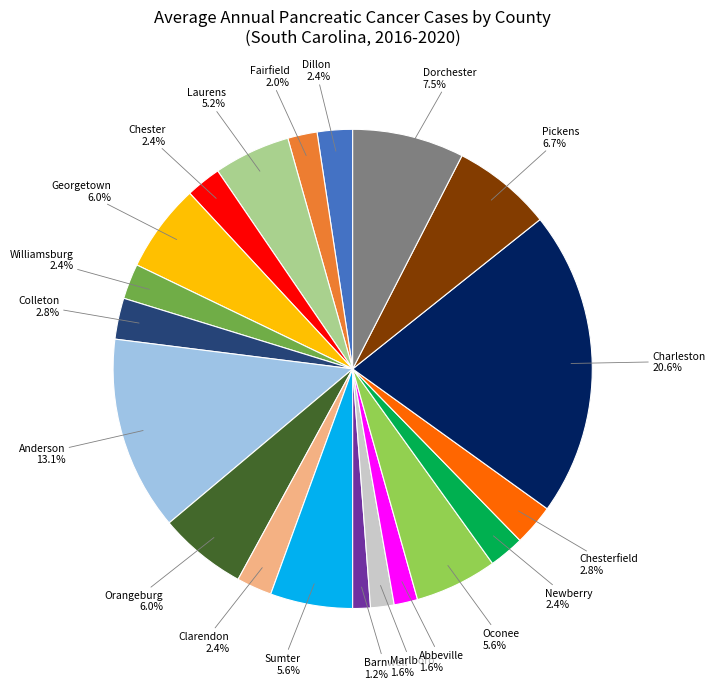

True or false: Anderson accounts for 5% of the total.

False